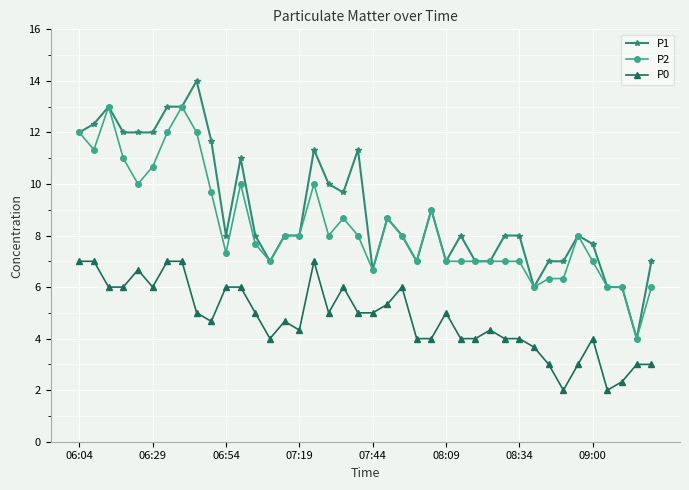

Which series has the largest total across all categories?

P1